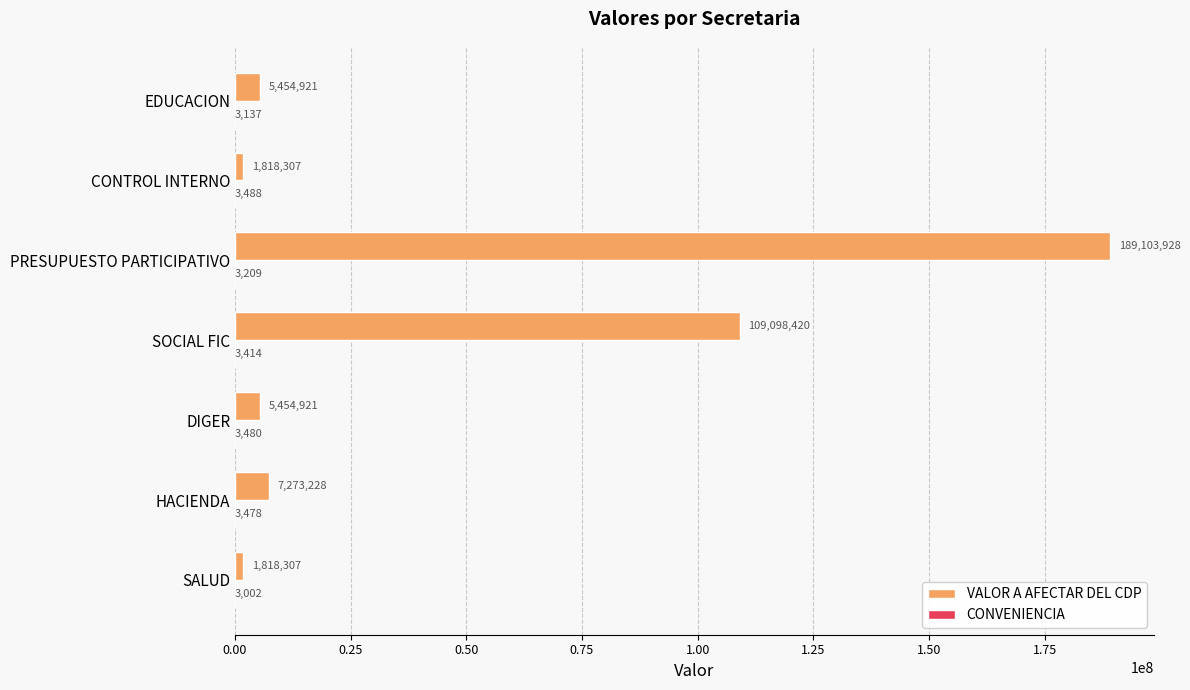

Between HACIENDA and SOCIAL FIC, which series saw the biggest shift?

VALOR A AFECTAR DEL CDP